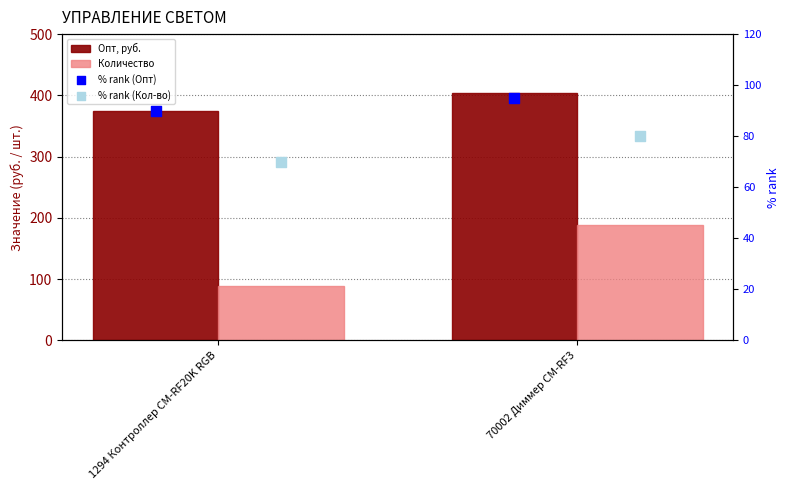

Which series has the widest spread of Y values?

Количество